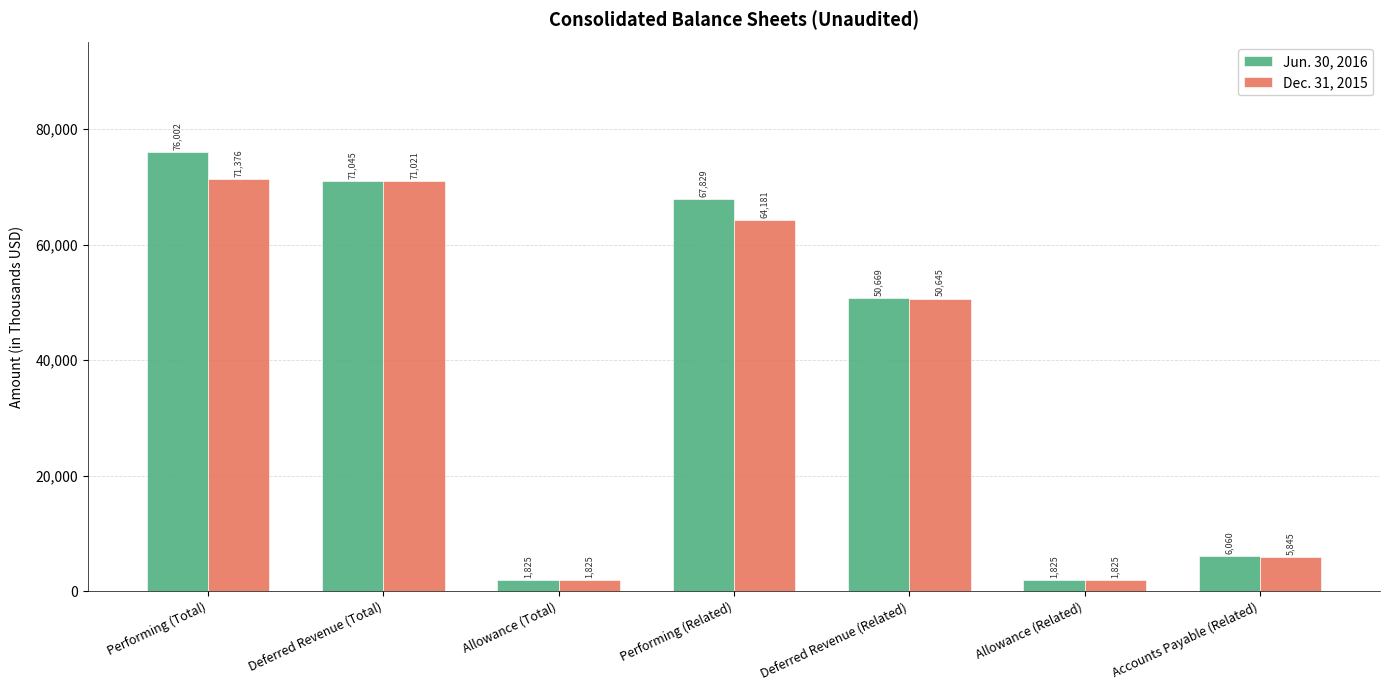

The value of Dec. 31, 2015 at Deferred Revenue (Total) is 107003. True or false?

False